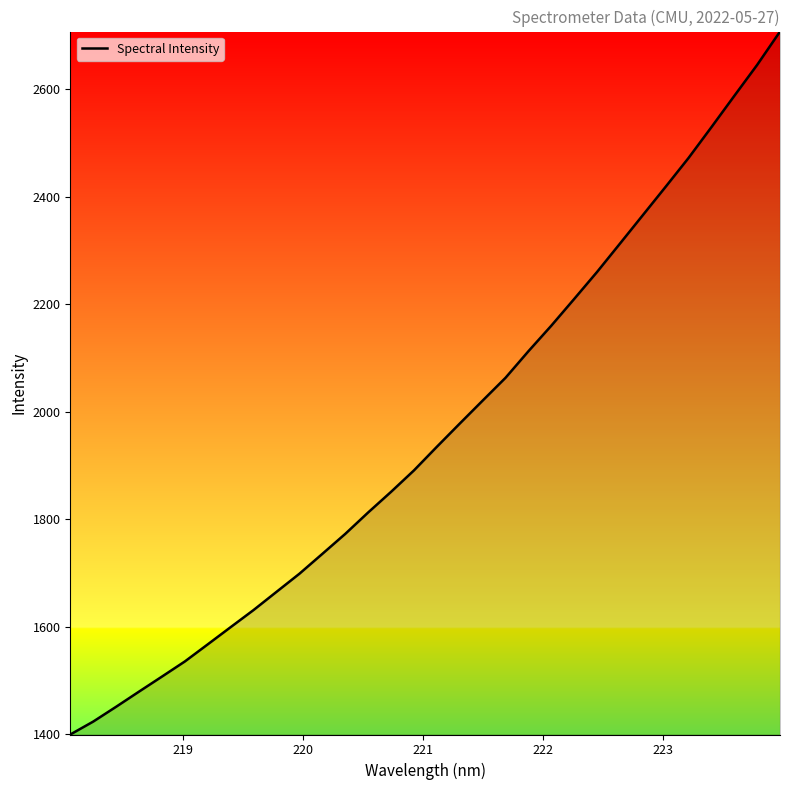

What is the difference between the second highest and second lowest values?

1222.4